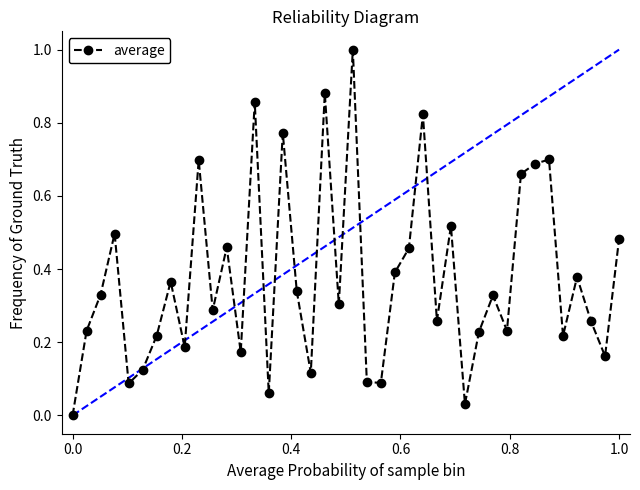

True or false: average has more than 0 interior local peaks.

True